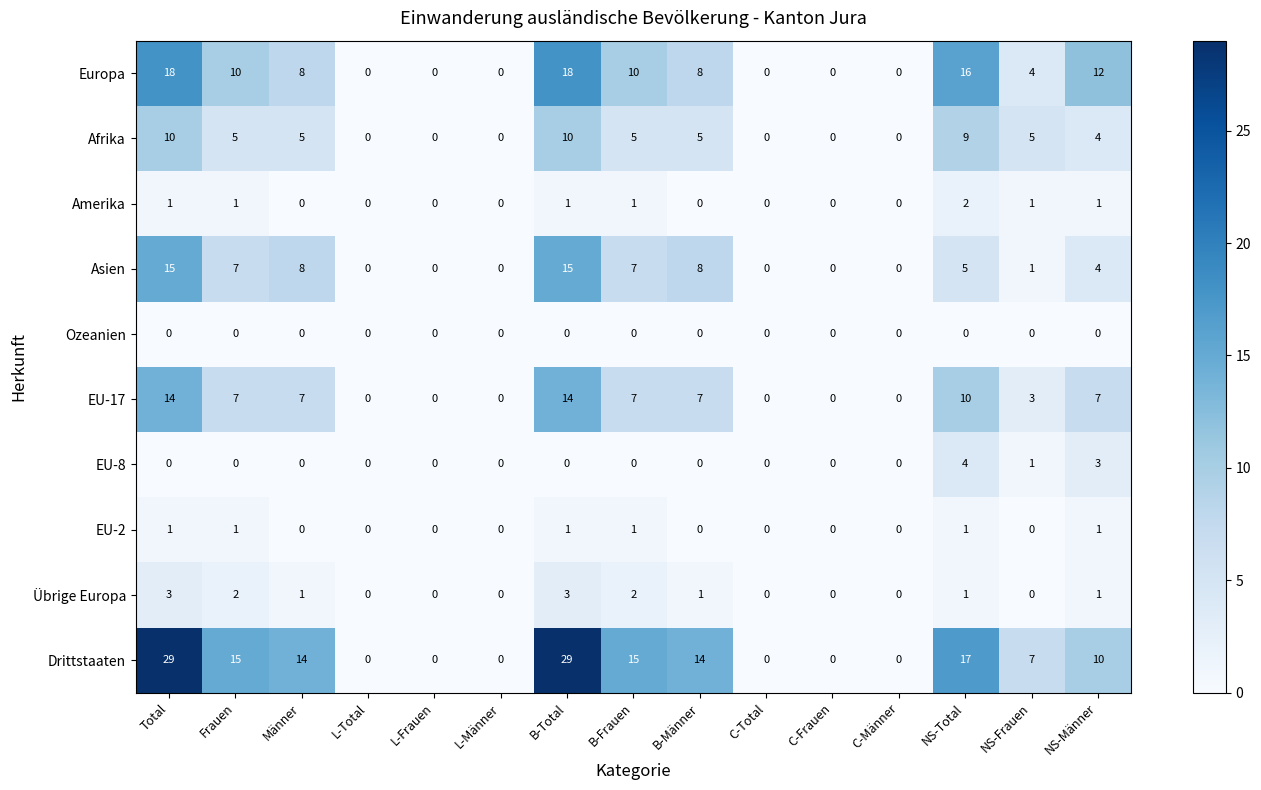

What is the maximum value for Übrige Europa?

3